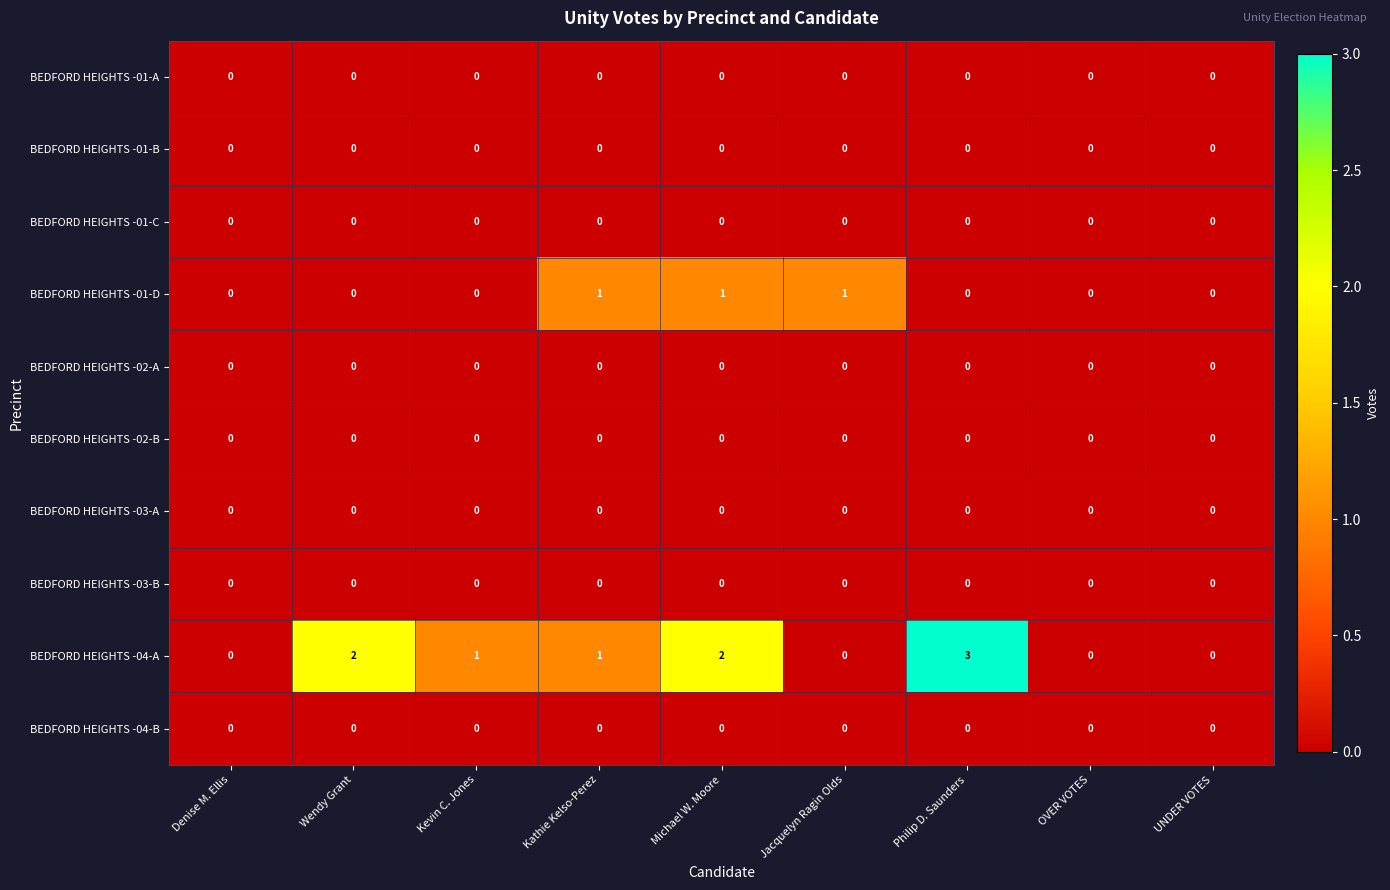

Which series has the largest range (max minus min)?

BEDFORD HEIGHTS -04-A